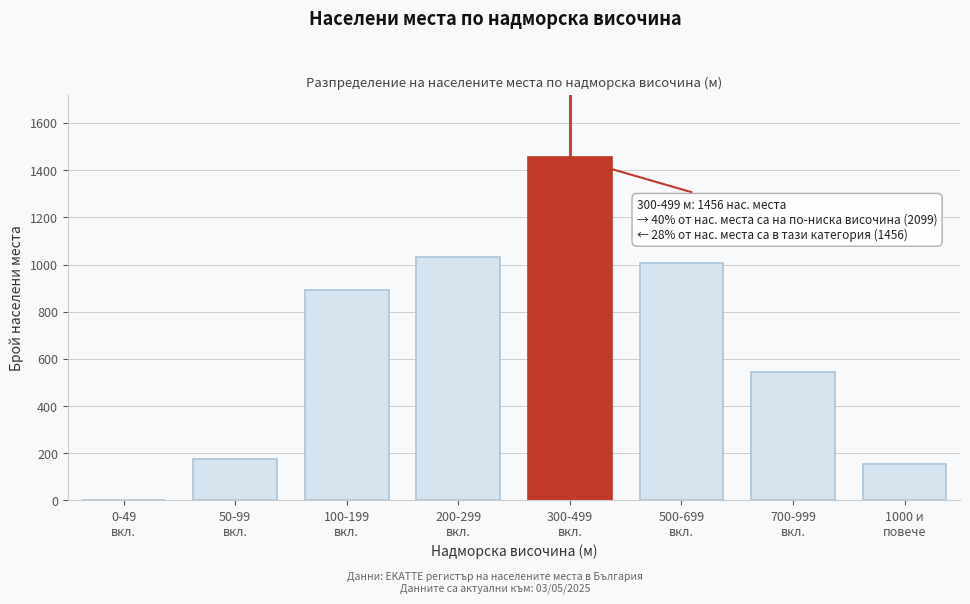

What is the maximum value shown in the chart?

1456